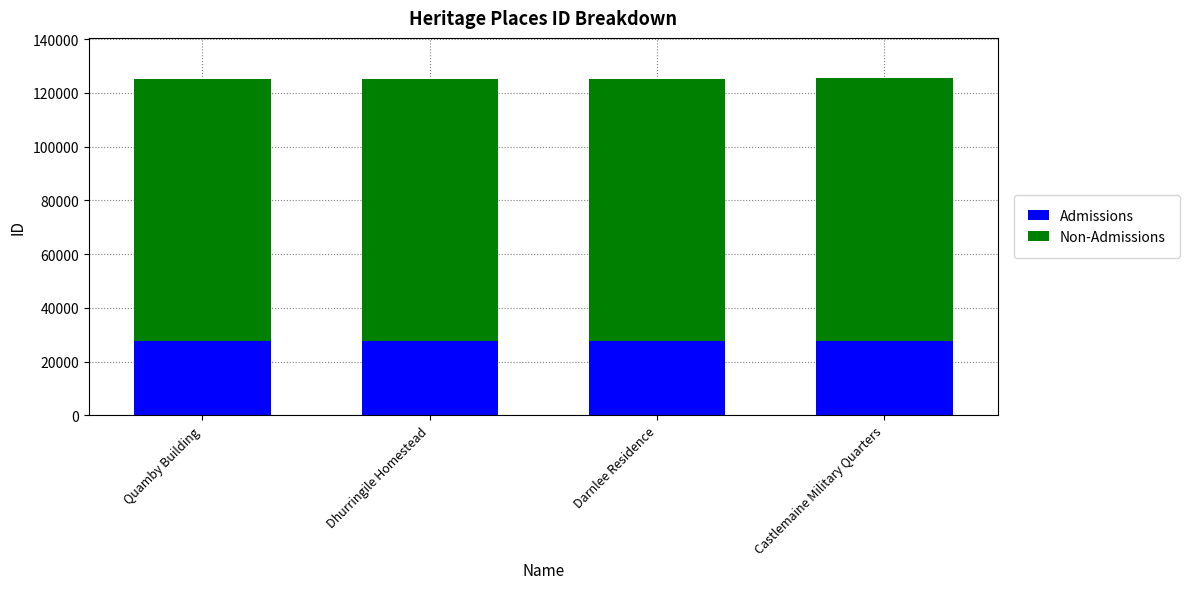

Is it true that Admissions equals 44683 at Quamby Building?

False